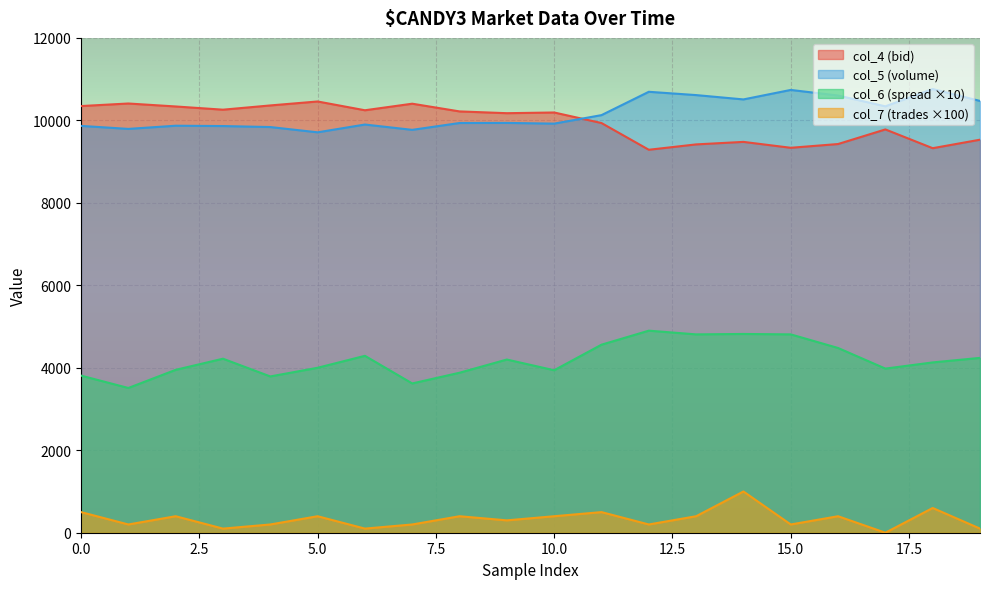

What is the greatest value displayed?

10760